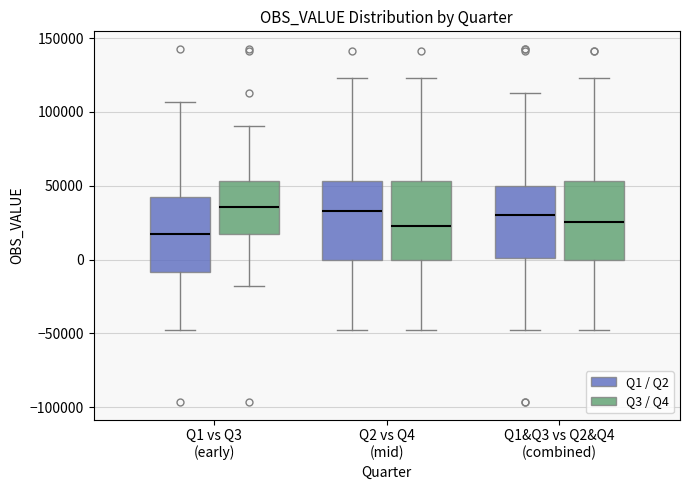

Where is the lower edge of the box for Q1 vs Q3 (early) (Q3 / Q4) on the y-axis? The values are not printed on the chart, so give them approximately, as read against the axis.

20000